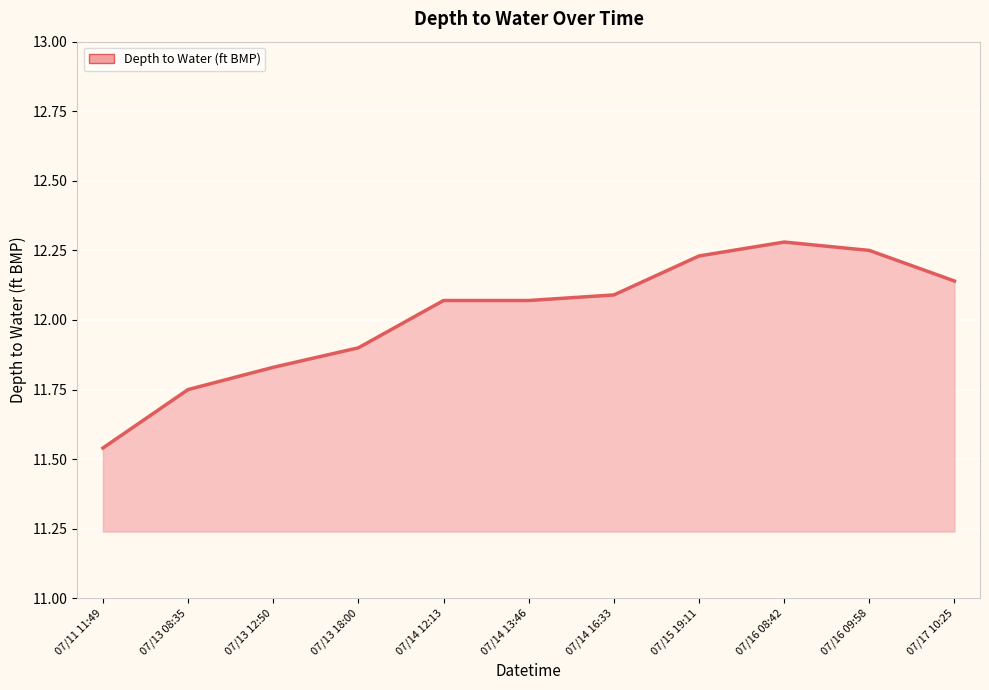

Which label corresponds to the smallest value in the chart?

07/11 11:49